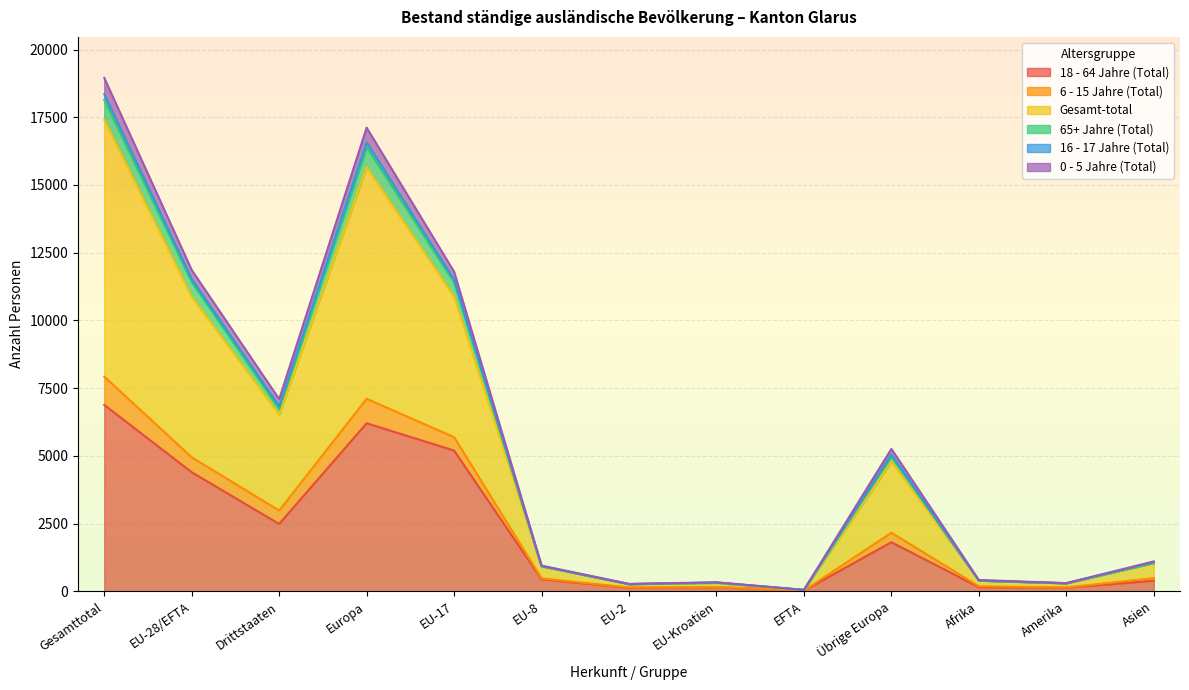

How many interior local peaks does the 65+ Jahre (Total) series have?

3